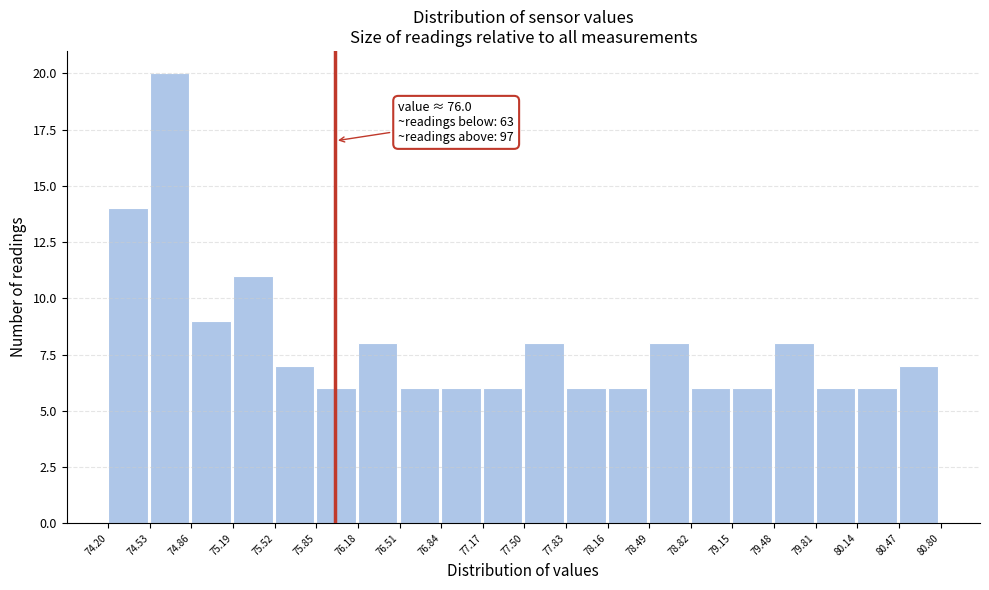

Over which range of the x-axis is the bar tallest?

74.53 to 74.86